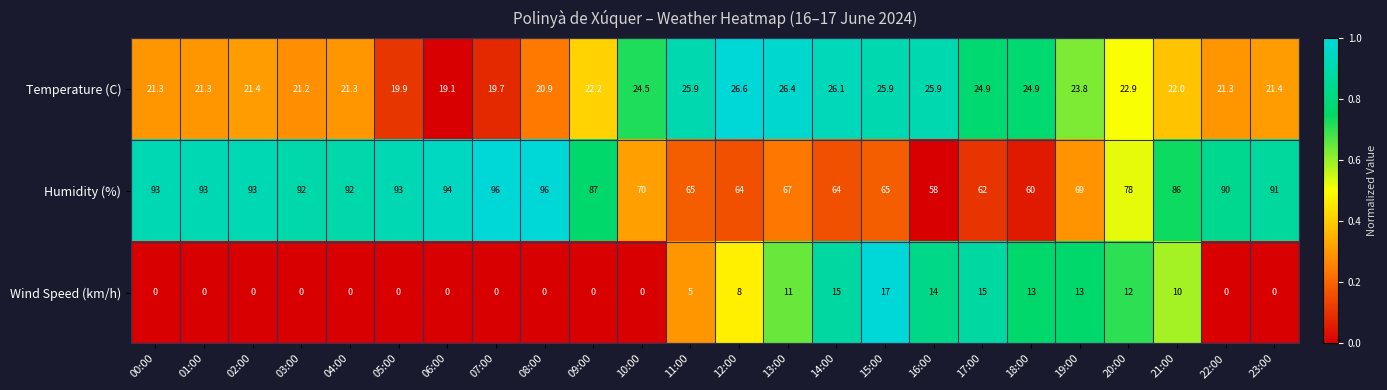

At which label is Wind Speed (km/h) closest to 8?

12:00